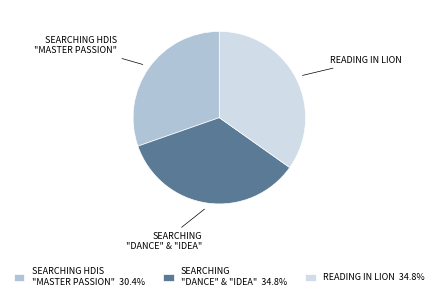

Is there a majority slice in this chart?

No